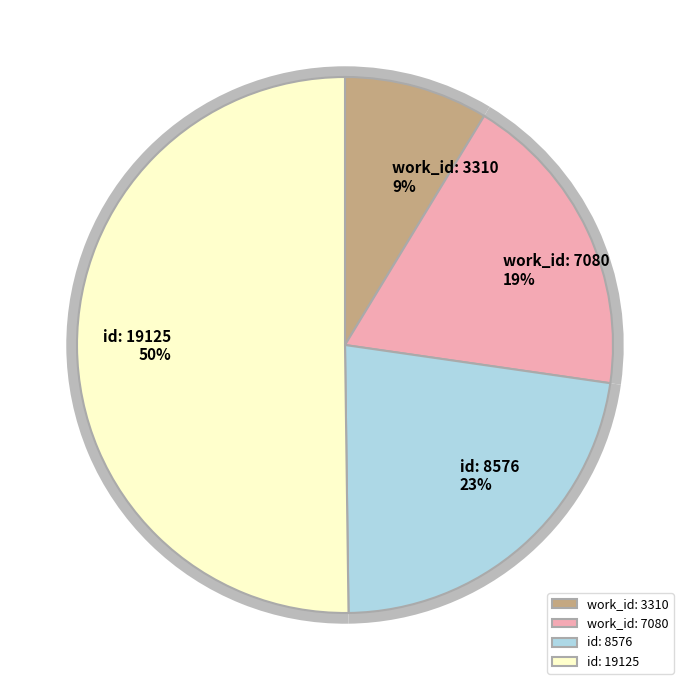

The 2011-09-02 slice represents 55% of the pie. True or false?

False